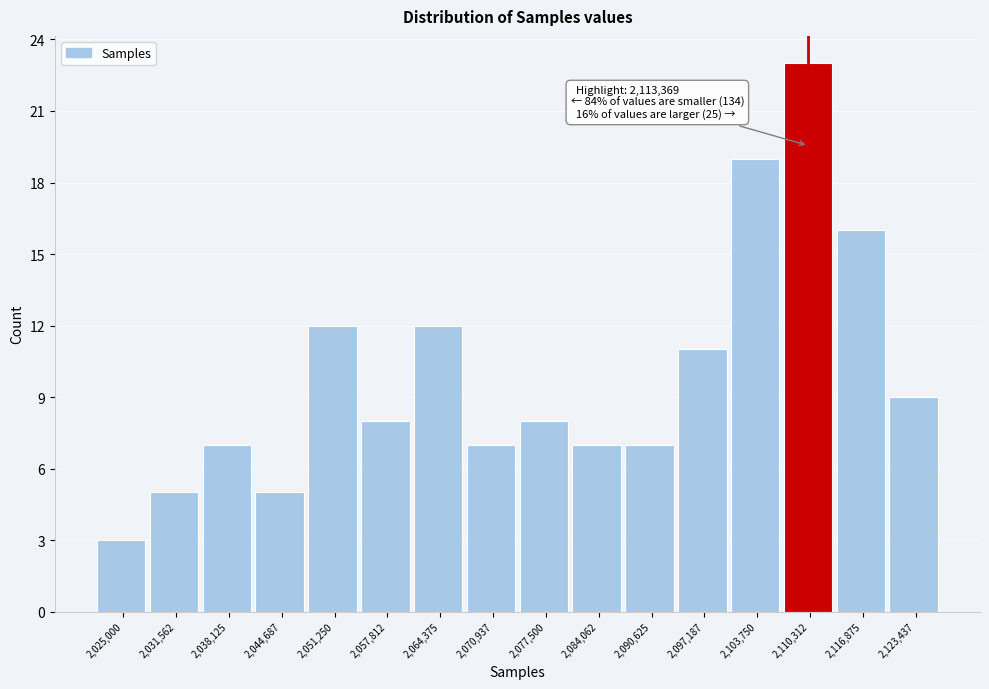

Reading left to right, transcribe all the data shown in this chart.

2,025,000=3	2,031,562=5	2,038,125=7	2,044,687=5	2,051,250=12	2,057,812=8	2,064,375=12	2,070,937=7	2,077,500=8	2,084,062=7	2,090,625=7	2,097,187=11	2,103,750=19	2,110,312=23	2,116,875=16	2,123,437=9